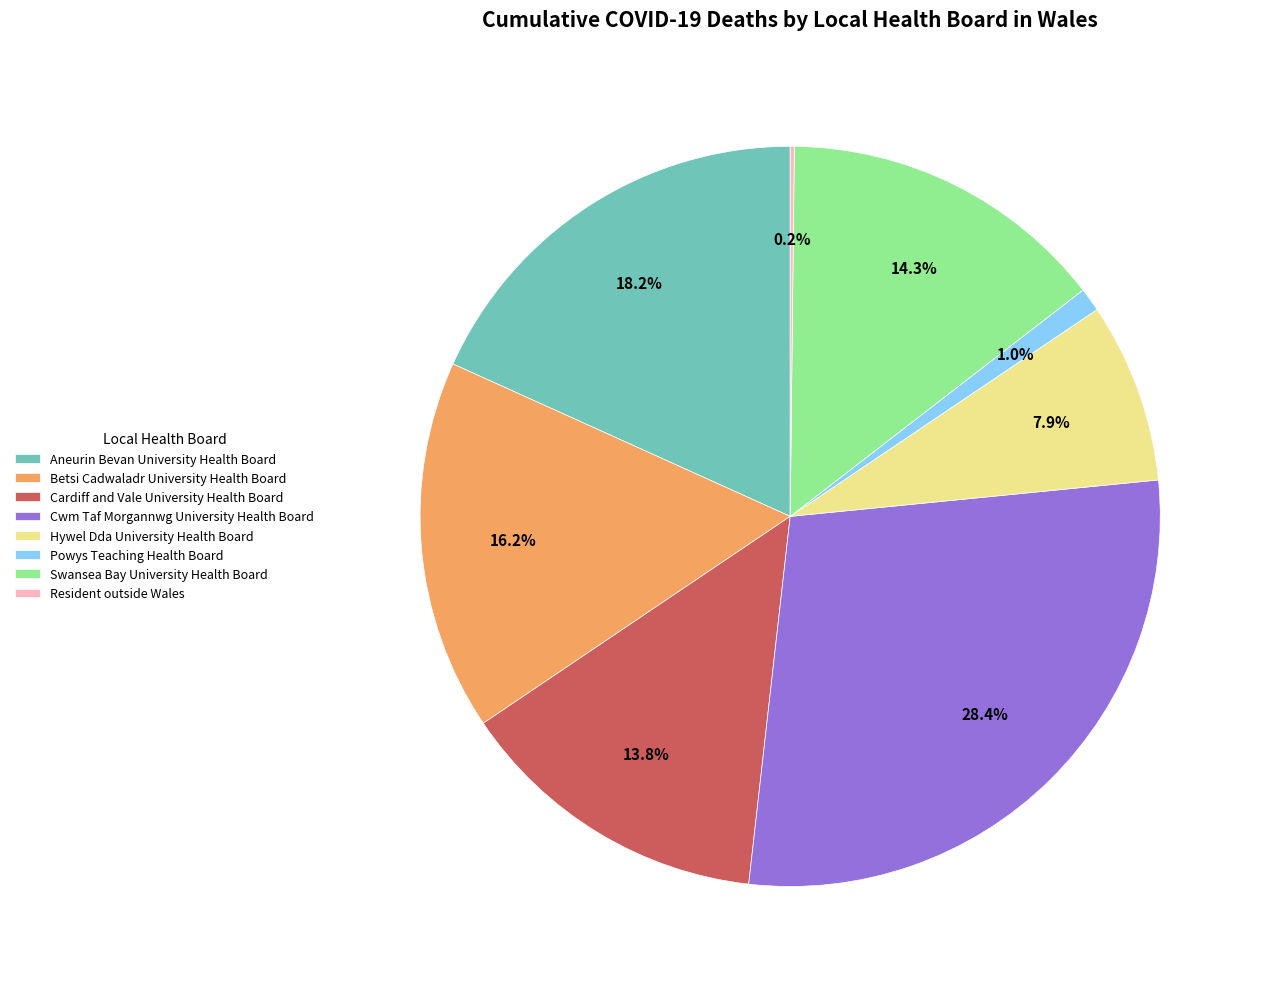

True or false: Hywel Dda University Health Board accounts for 8% of the total.

True